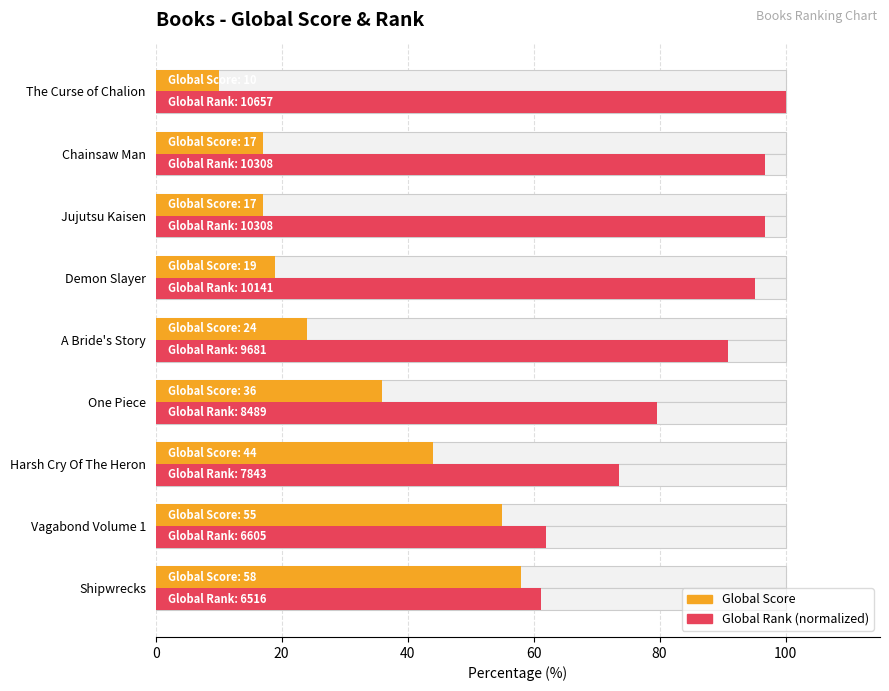

What is the average value of the Global Score series?

31.1